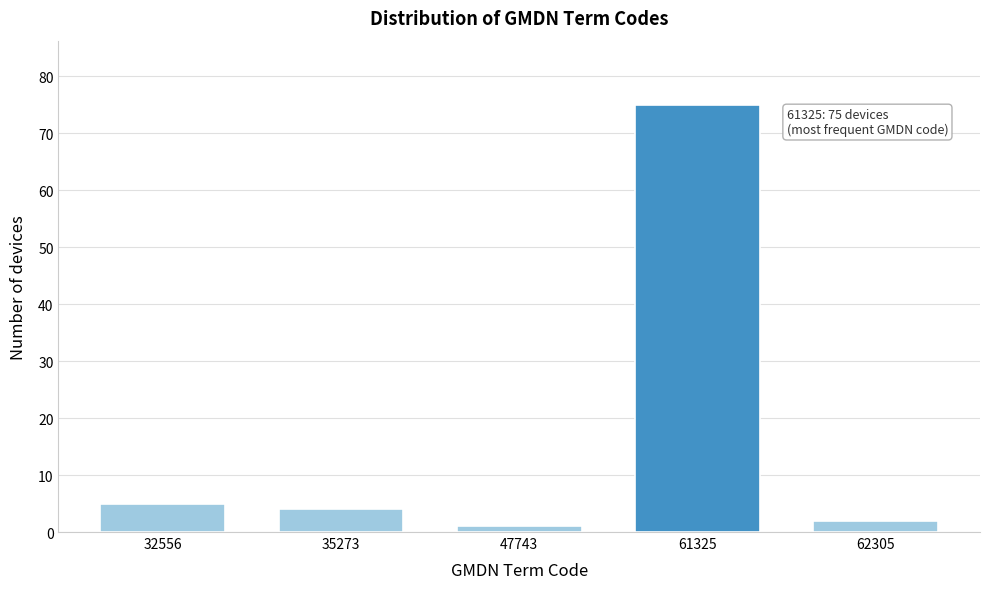

Reading left to right, transcribe all the data shown in this chart.

32556=5	35273=4	47743=1	61325=75	62305=2